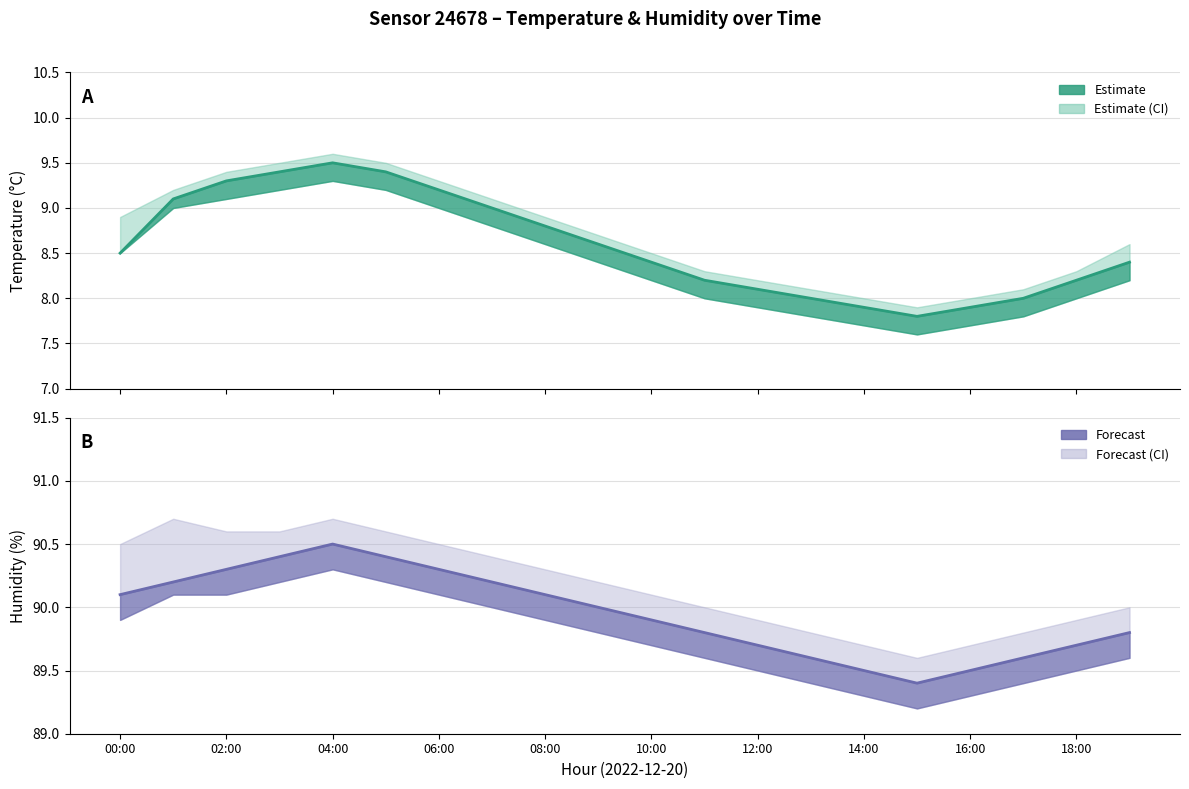

Reading left to right, extract all data points from this chart.

temperature: 00:00=8.5	01:00=9.1	02:00=9.3	03:00=9.4	04:00=9.5	05:00=9.4	06:00=9.2	07:00=9.0	08:00=8.8	09:00=8.6	10:00=8.4	11:00=8.2	12:00=8.1	13:00=8.0	14:00=7.9	15:00=7.8	16:00=7.9	17:00=8.0	18:00=8.2	19:00=8.4
temperature_upper: 00:00=8.9	01:00=9.2	02:00=9.4	03:00=9.5	04:00=9.6	05:00=9.5	06:00=9.3	07:00=9.1	08:00=8.9	09:00=8.7	10:00=8.5	11:00=8.3	12:00=8.2	13:00=8.1	14:00=8.0	15:00=7.9	16:00=8.0	17:00=8.1	18:00=8.3	19:00=8.6
temperature_lower: 00:00=8.5	01:00=9.0	02:00=9.1	03:00=9.2	04:00=9.3	05:00=9.2	06:00=9.0	07:00=8.8	08:00=8.6	09:00=8.4	10:00=8.2	11:00=8.0	12:00=7.9	13:00=7.8	14:00=7.7	15:00=7.6	16:00=7.7	17:00=7.8	18:00=8.0	19:00=8.2
humidity: 00:00=90.1	01:00=90.2	02:00=90.3	03:00=90.4	04:00=90.5	05:00=90.4	06:00=90.3	07:00=90.2	08:00=90.1	09:00=90.0	10:00=89.9	11:00=89.8	12:00=89.7	13:00=89.6	14:00=89.5	15:00=89.4	16:00=89.5	17:00=89.6	18:00=89.7	19:00=89.8
humidity_upper: 00:00=90.5	01:00=90.7	02:00=90.6	03:00=90.6	04:00=90.7	05:00=90.6	06:00=90.5	07:00=90.4	08:00=90.3	09:00=90.2	10:00=90.1	11:00=90.0	12:00=89.9	13:00=89.8	14:00=89.7	15:00=89.6	16:00=89.7	17:00=89.8	18:00=89.9	19:00=90.0
humidity_lower: 00:00=89.9	01:00=90.1	02:00=90.1	03:00=90.2	04:00=90.3	05:00=90.2	06:00=90.1	07:00=90.0	08:00=89.9	09:00=89.8	10:00=89.7	11:00=89.6	12:00=89.5	13:00=89.4	14:00=89.3	15:00=89.2	16:00=89.3	17:00=89.4	18:00=89.5	19:00=89.6